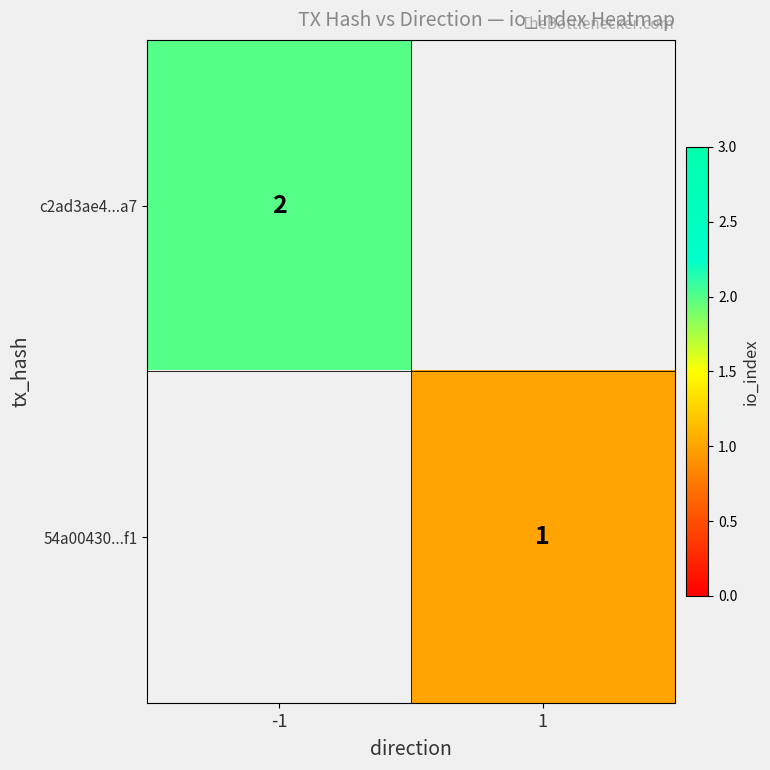

The 54a00430...f1 series shows 2 at 1. True or false?

False